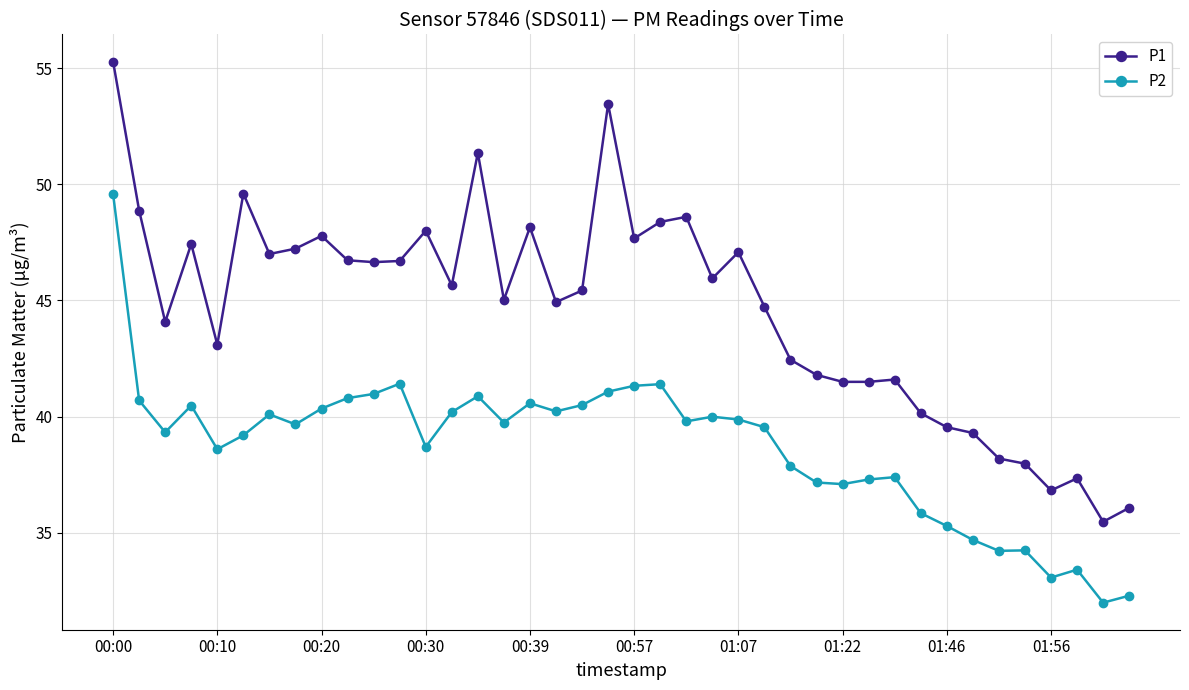

Which series has the widest spread of values?

P1